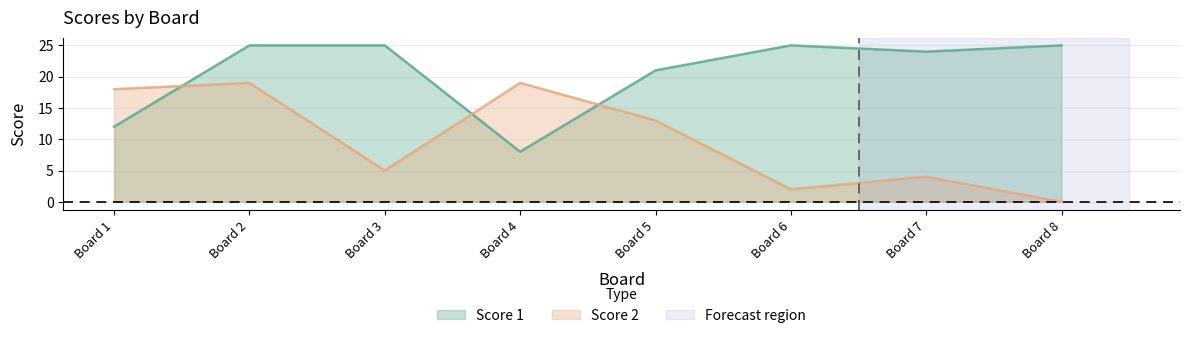

What is the value of the Score 2 point at the 4th from the left?

19